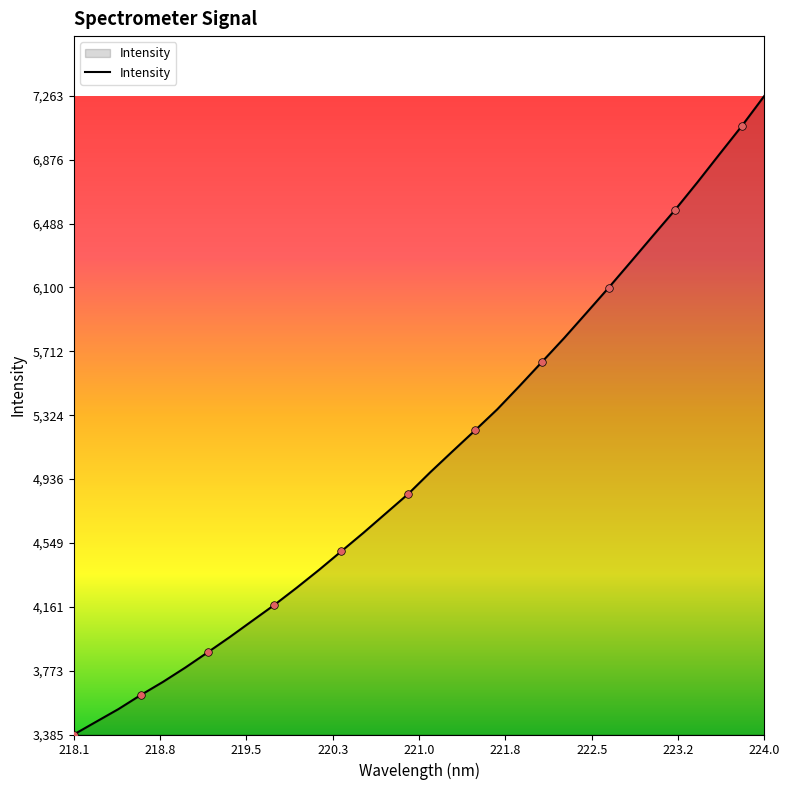

What is the difference between the maximum and minimum values?

3878.4